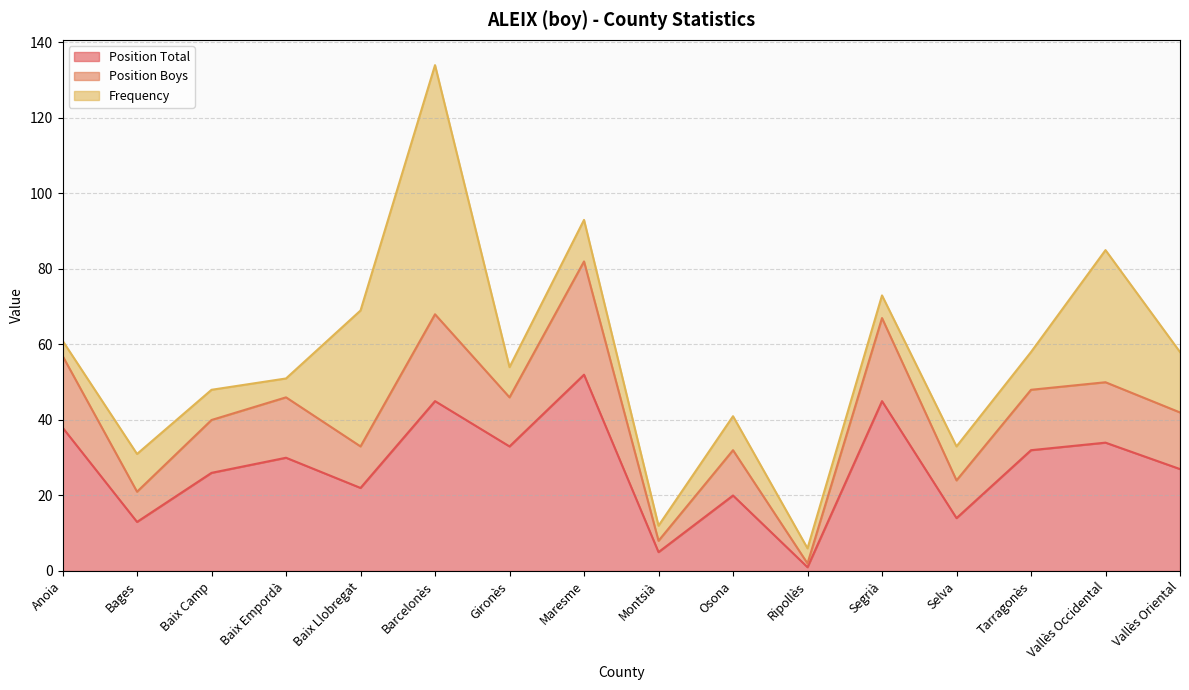

At which category is the sum across all series the highest?

Barcelonès